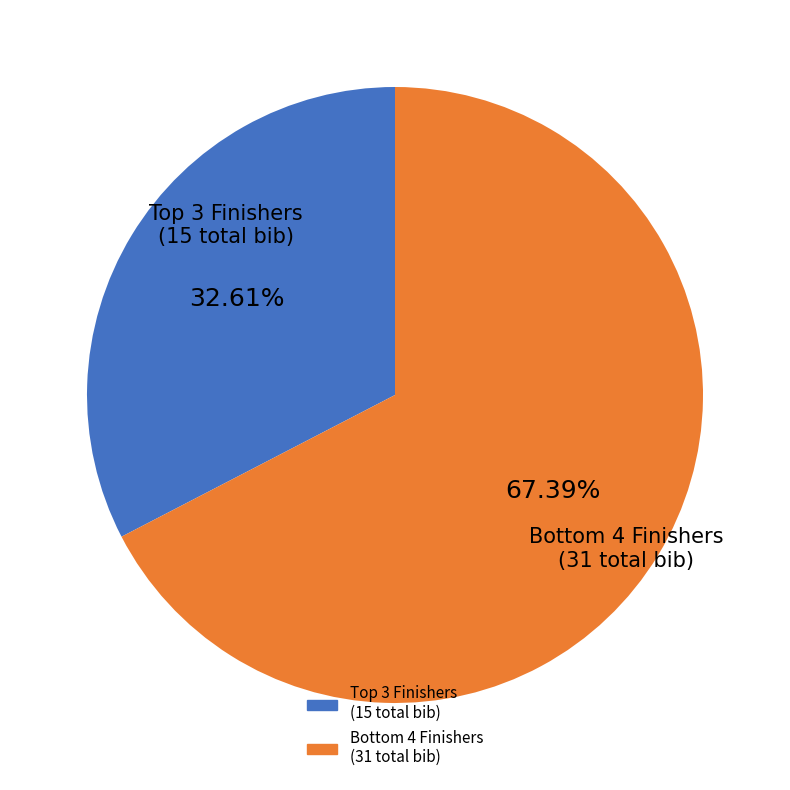

To the nearest percent, what is the average slice percentage?

50%